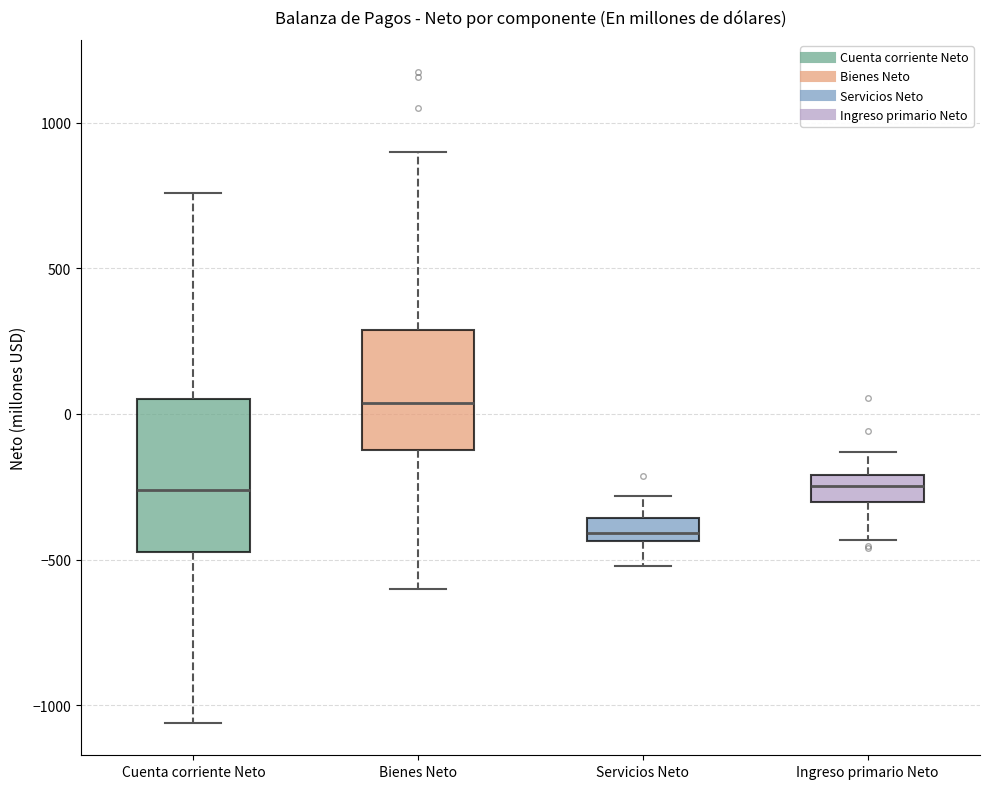

Reading left to right, read every box against the y-axis: the position of its median line, the range the box covers, and the ends of its whiskers. The values are not printed on the chart, so give them approximately, as read against the axis.

Cuenta corriente Neto: median -250, box -450 to 50, whiskers -1050 to 750
Bienes Neto: median 50, box -100 to 300, whiskers -600 to 900
Servicios Neto: median -400, box -450 to -350, whiskers -500 to -300
Ingreso primario Neto: median -250, box -300 to -200, whiskers -450 to -150